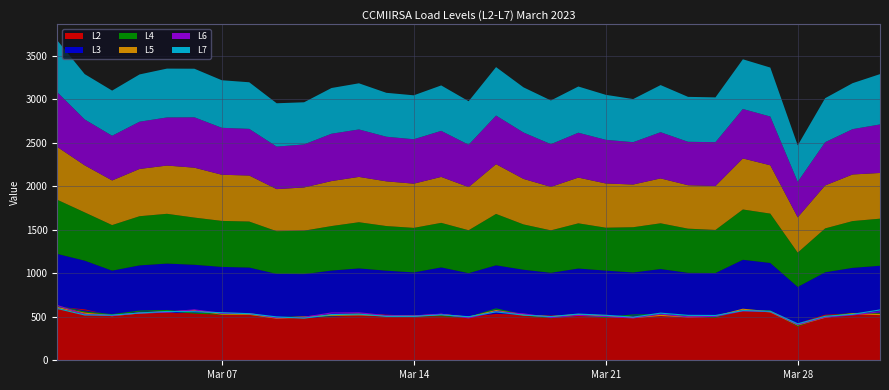

Which series has the largest range (max minus min)?

L4